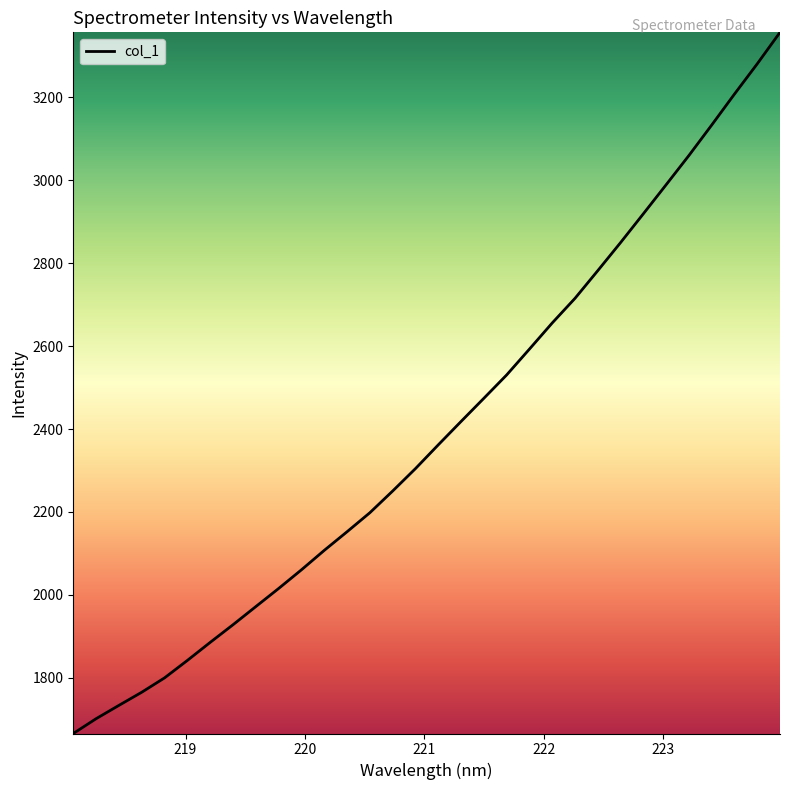

How many series are shown in this chart?

1